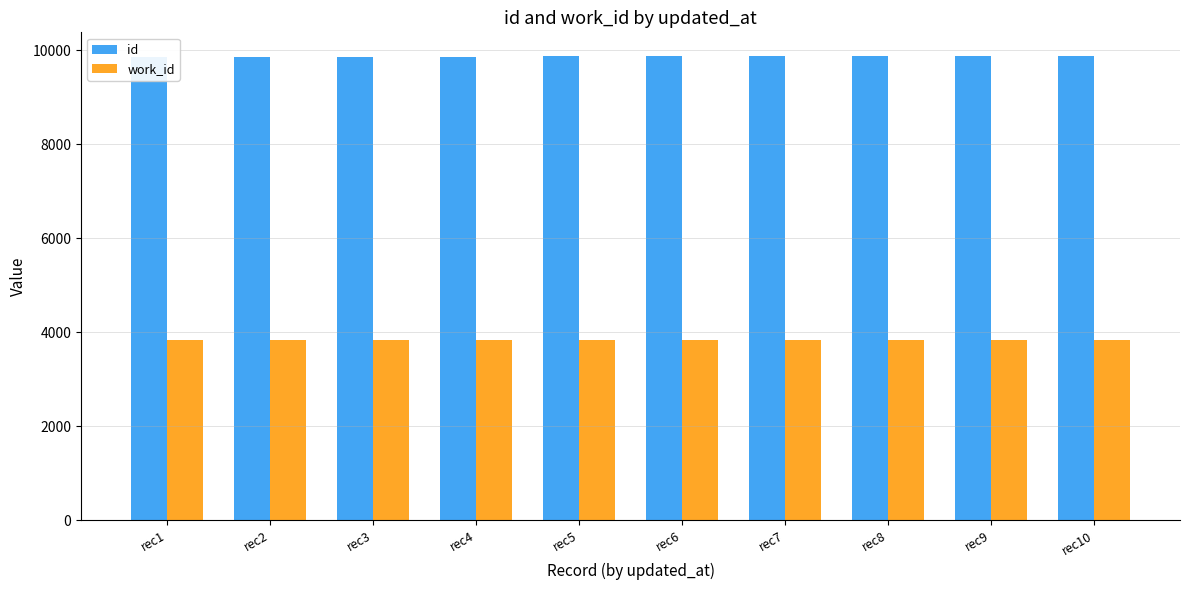

At rec7, list the series in order from largest to smallest.

id, work_id